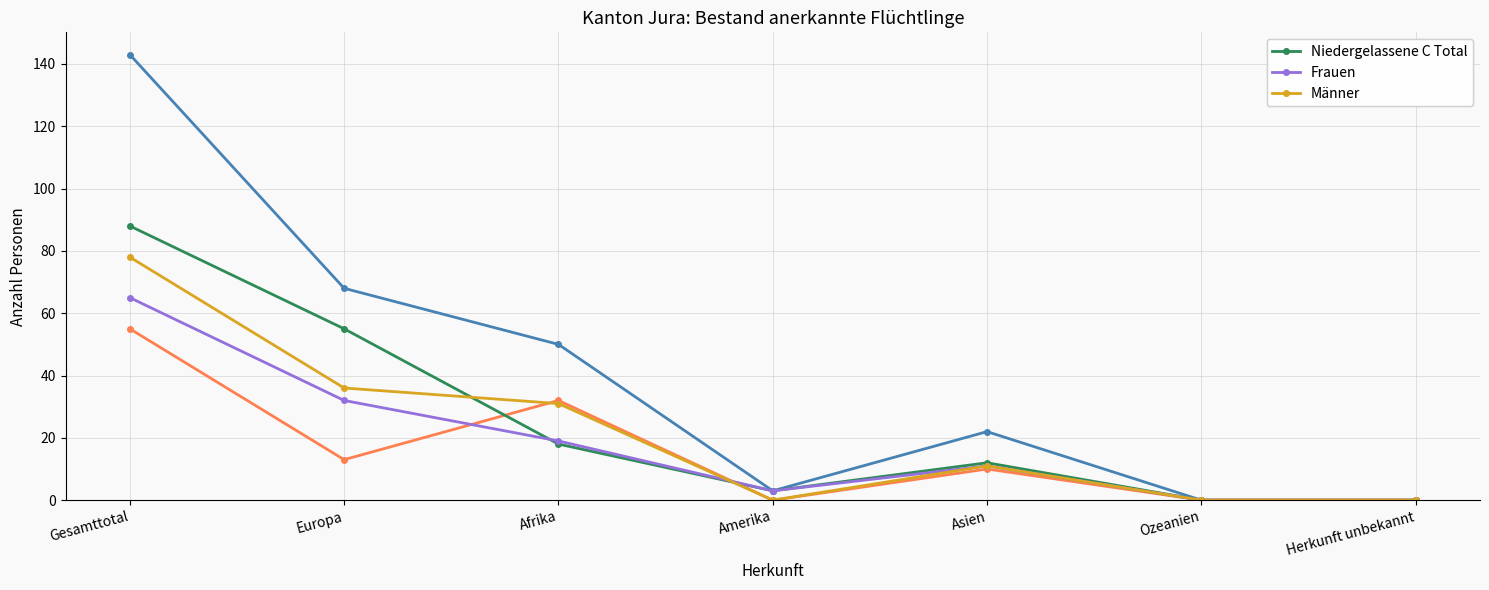

How many lines are shown in the chart?

5